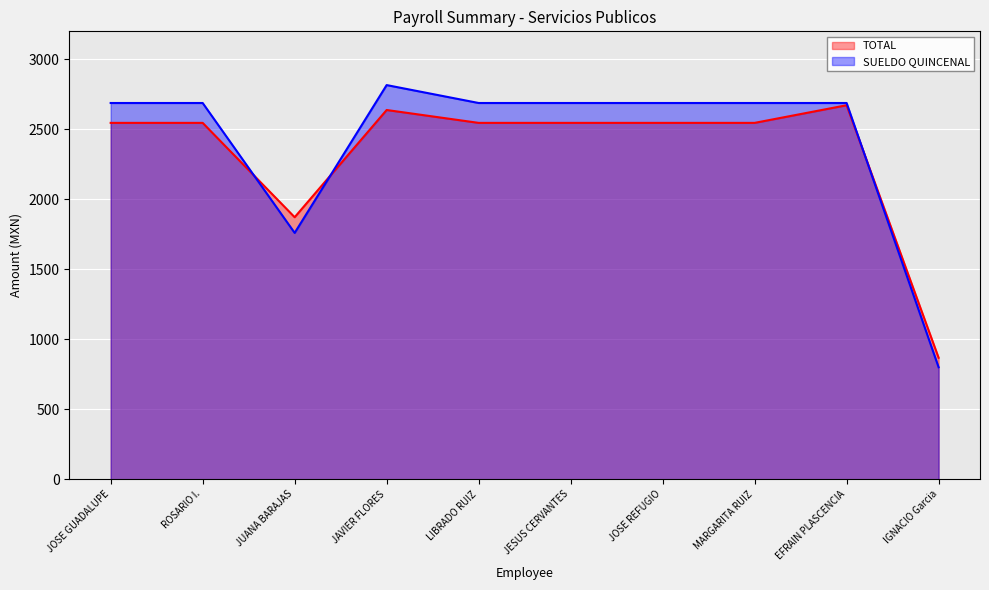

Reading right to left, what are all the values shown in this chart?

TOTAL: 868	2672	2546	2546	2546	2546	2638	1872	2546	2546
SUELDO QUINCENAL: 800	2688	2688	2688	2688	2688	2816	1760	2688	2688